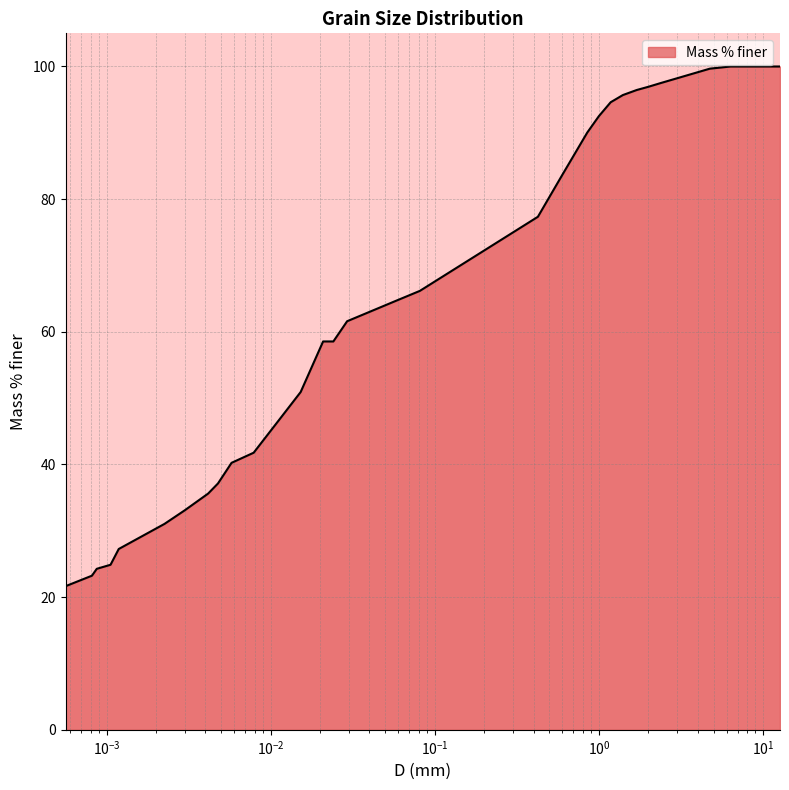

What is the smallest value displayed?

21.7